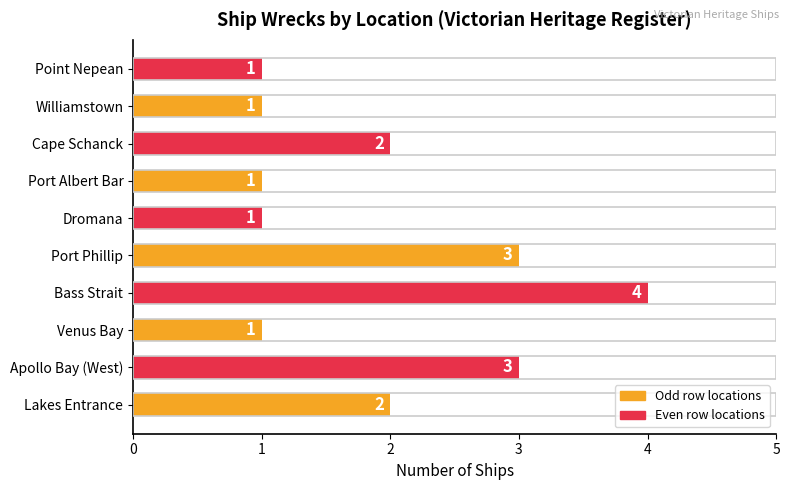

True or false: the data shows 4 at Apollo Bay (West).

False